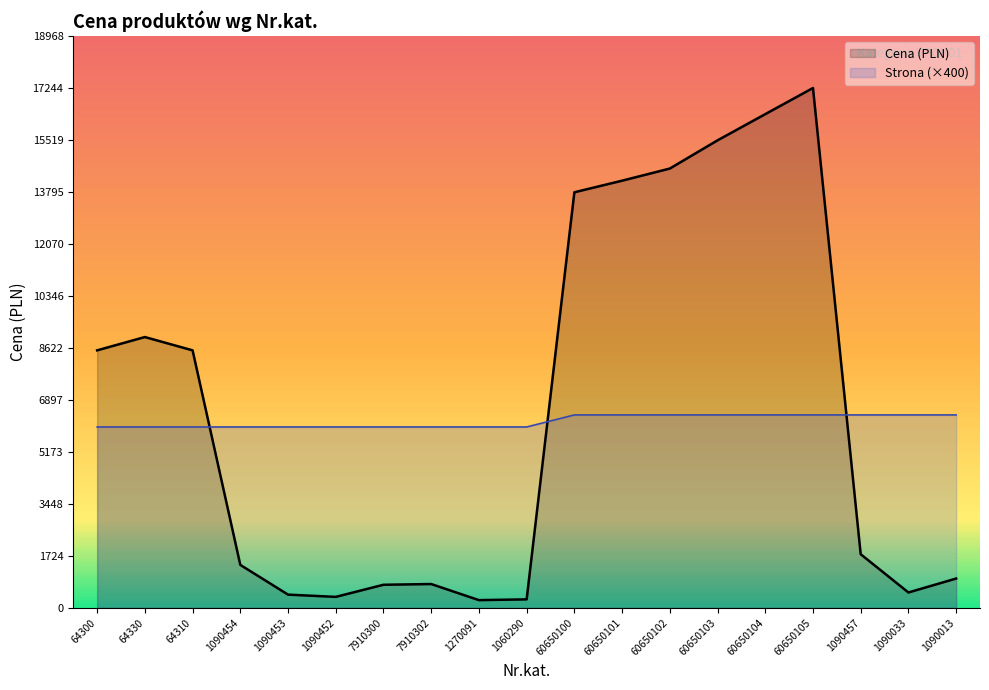

Between 64300 and 1090453, which is larger?

64300